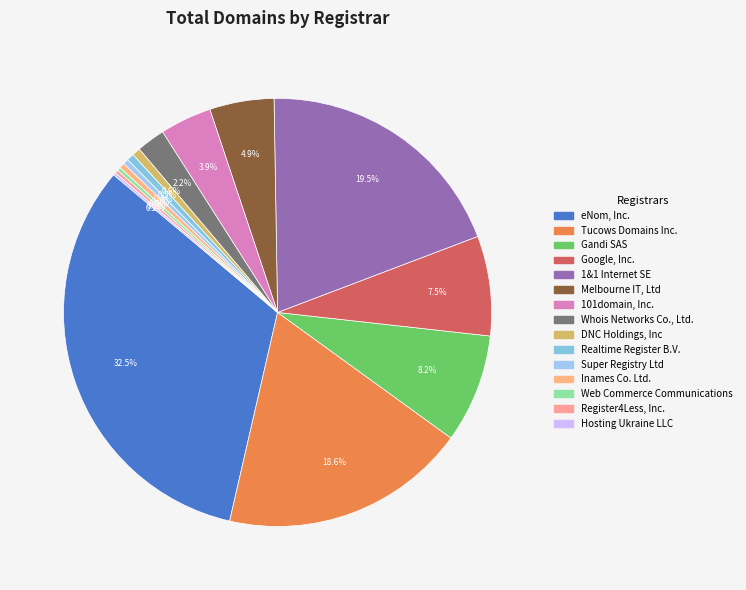

To the nearest percent, what is the difference between the Whois Networks Co., Ltd. and Melbourne IT, Ltd slice percentages?

3%